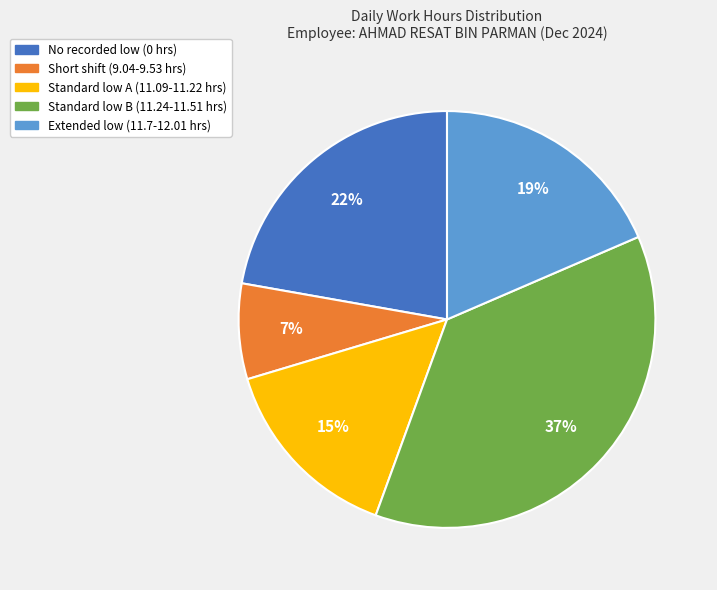

Is there a majority slice in this chart?

No